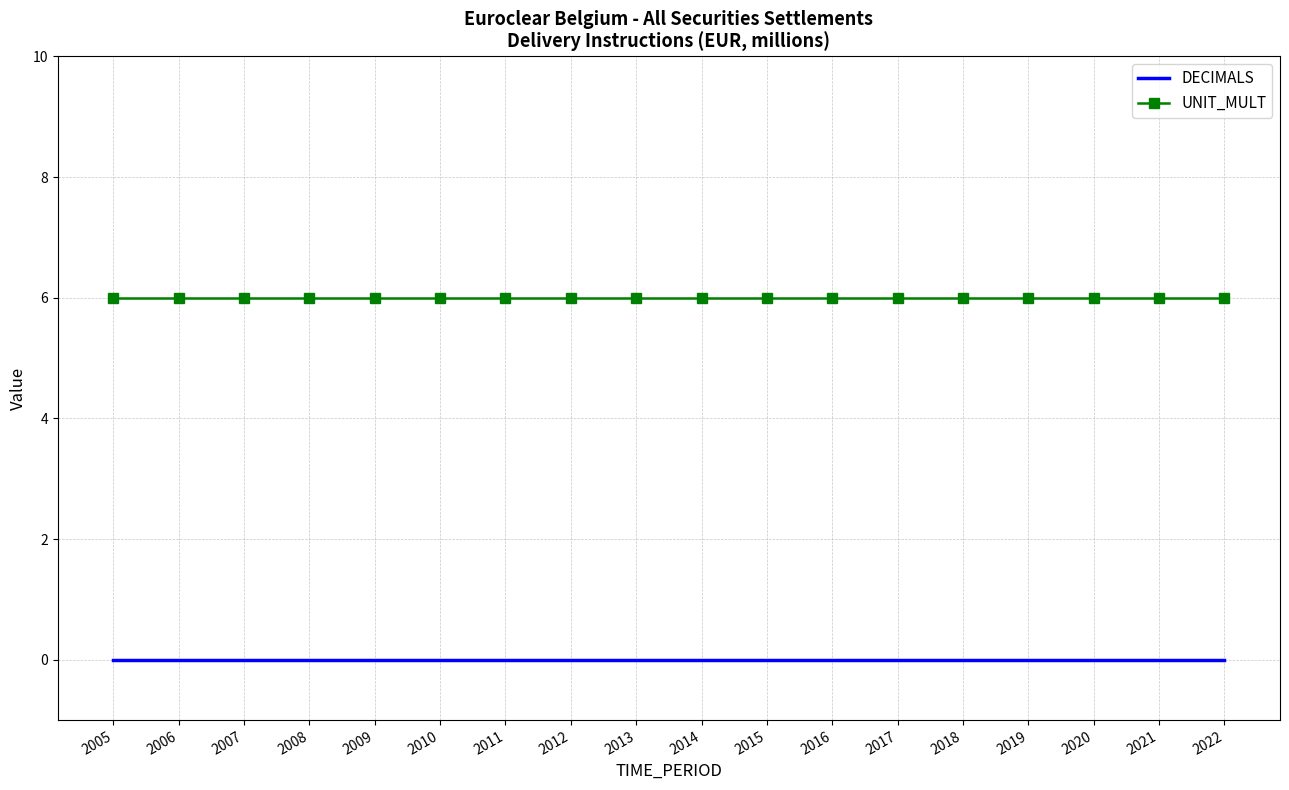

True or false: DECIMALS and UNIT_MULT intersect in this chart.

False